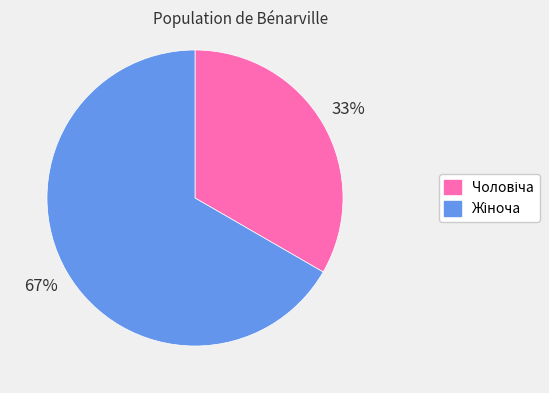

Does any single category account for the majority?

Yes